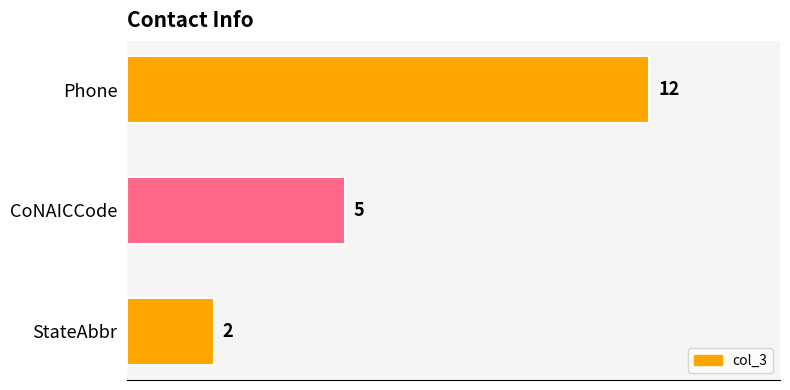

Is it true that the value at Phone is 12?

True